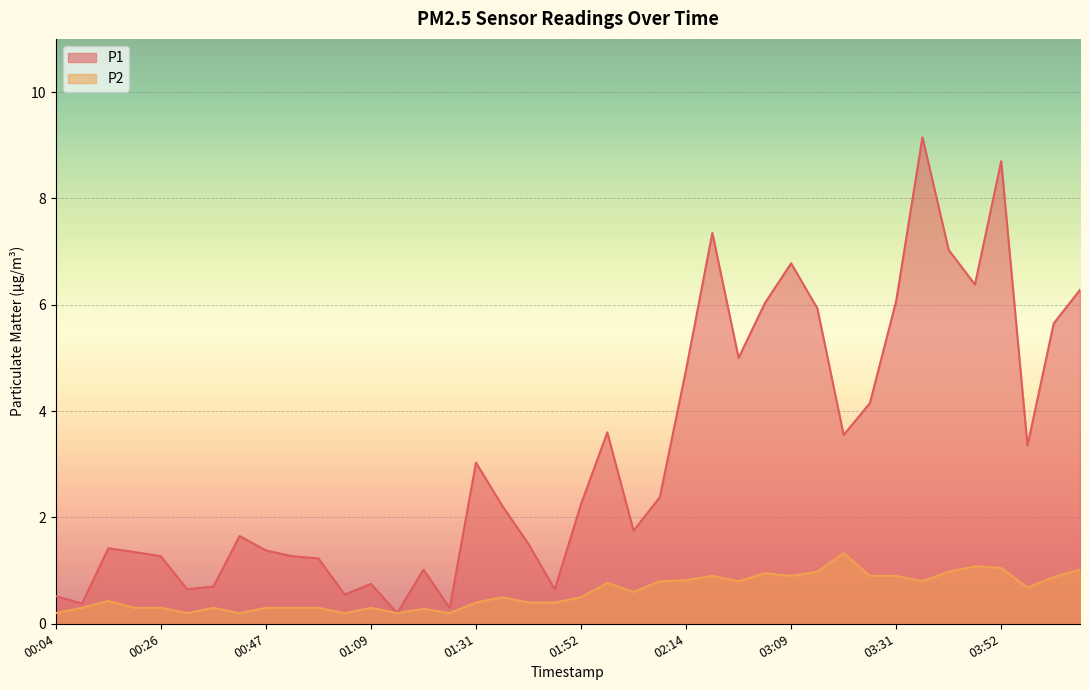

In P2, how many points are higher than both neighbors (excluding endpoints)?

10